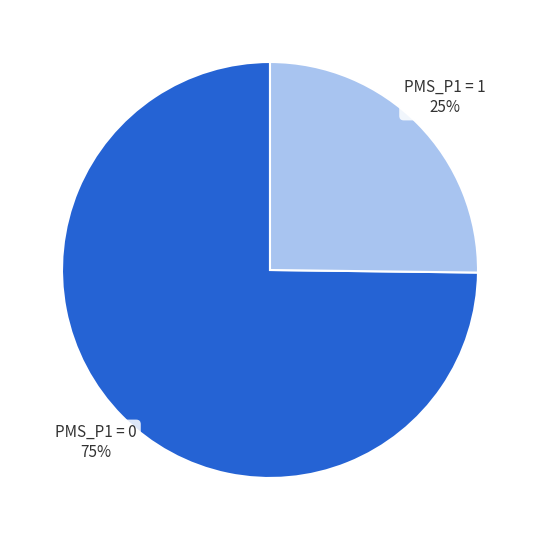

Is there any slice that represents more than half of the pie?

Yes